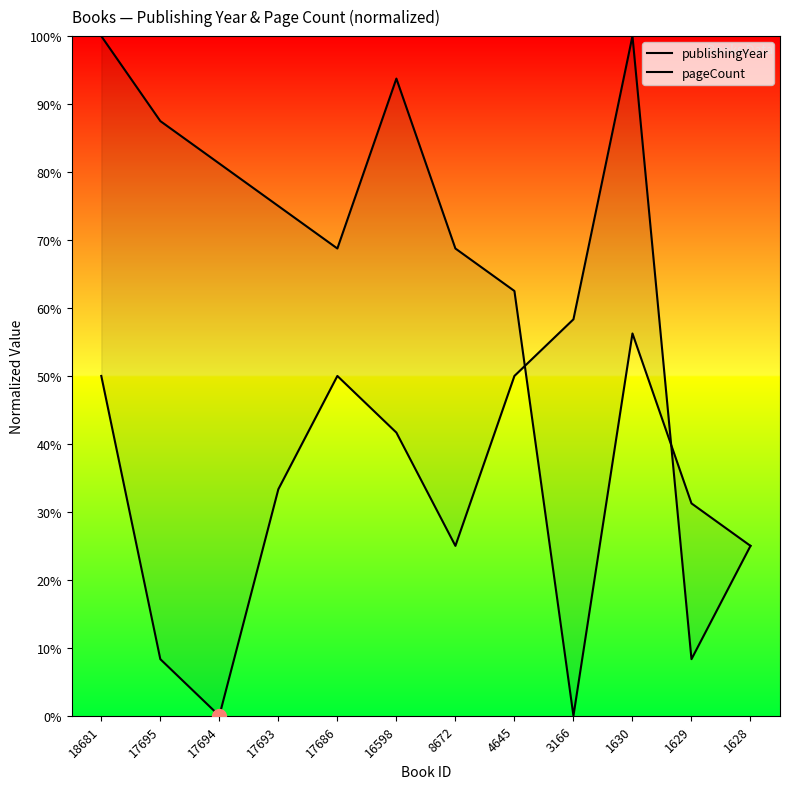

Reading left to right, what are all the values shown in this chart?

publishingYear: 18681=100.0	17695=87.5	17694=81.2	17693=75.0	17686=68.8	16598=93.8	8672=68.8	4645=62.5	3166=0.0	1630=56.2	1629=31.2	1628=25.0
pageCount: 18681=50.0	17695=8.3	17694=0.0	17693=33.3	17686=50.0	16598=41.7	8672=25.0	4645=50.0	3166=58.3	1630=100.0	1629=8.3	1628=25.0